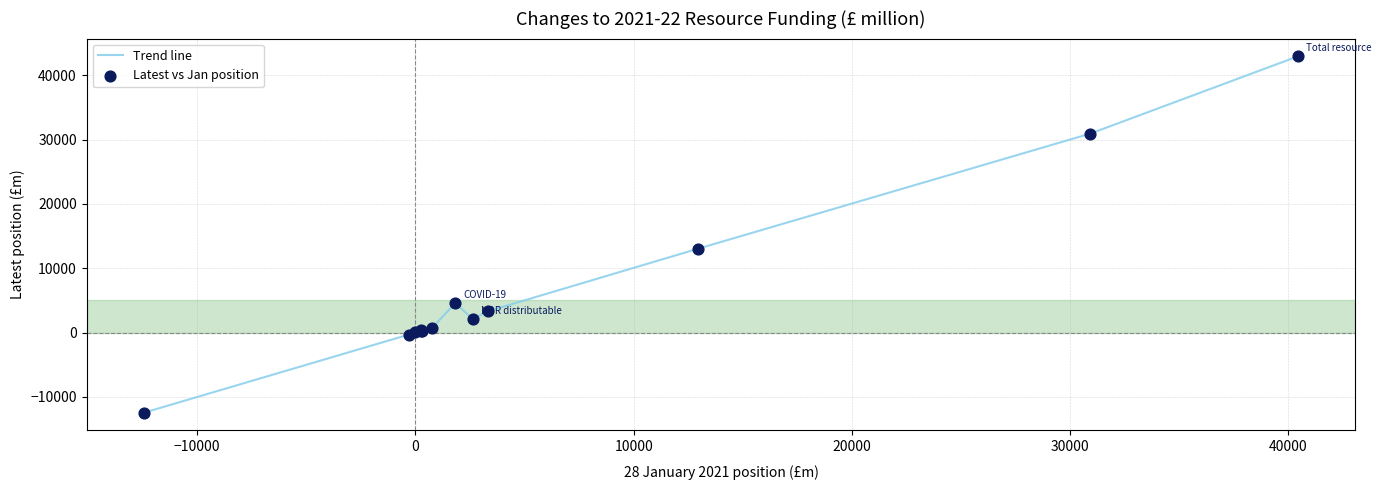

What is the maximum value shown in the chart?

42923.6